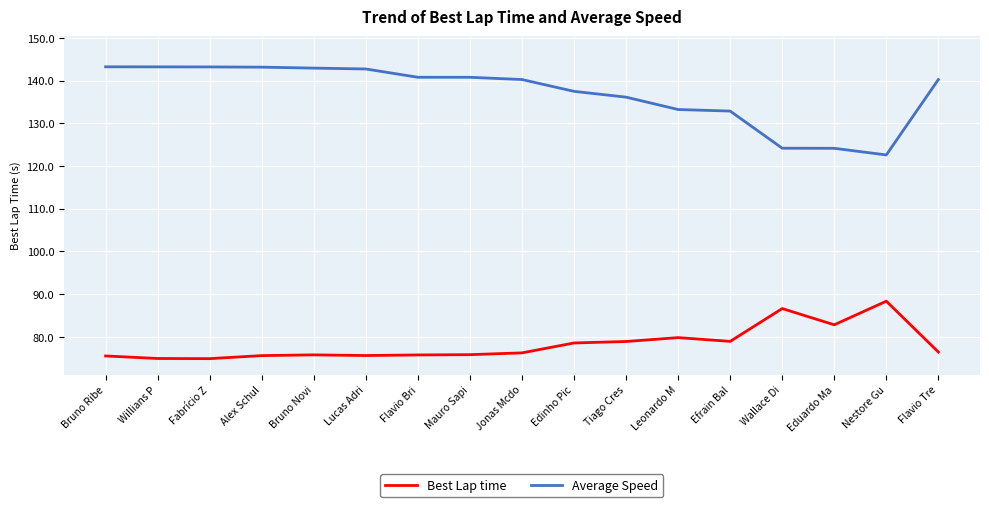

Between Willians P and Tiago Cres, which series saw the biggest shift?

Average Speed